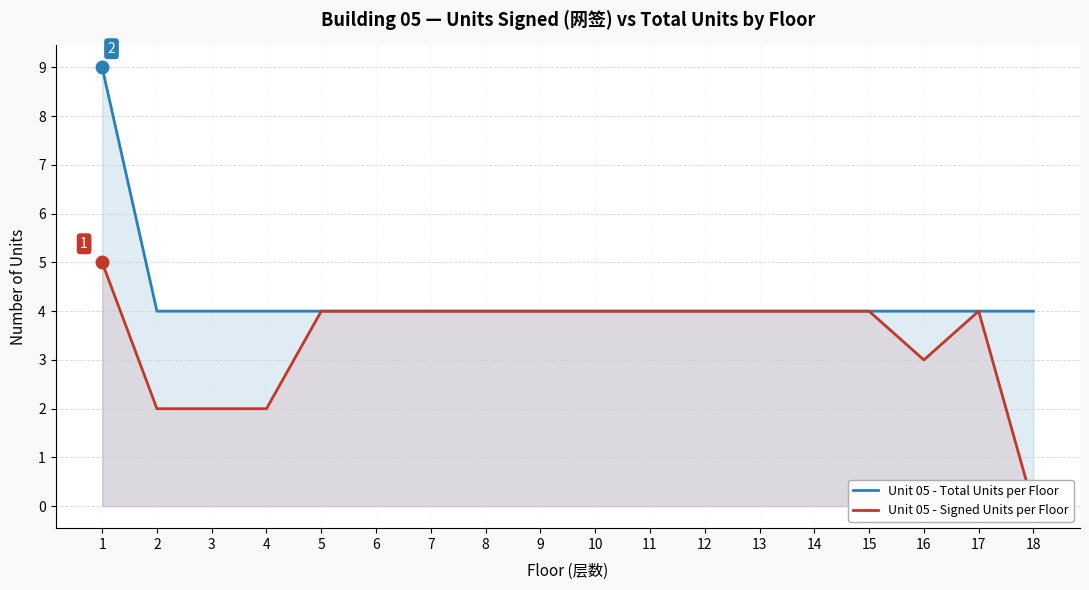

Reading left to right, transcribe all the data shown in this chart.

Unit 05 - Total Units per Floor: 1=9	2=4	3=4	4=4	5=4	6=4	7=4	8=4	9=4	10=4	11=4	12=4	13=4	14=4	15=4	16=4	17=4	18=4
Unit 05 - Signed Units per Floor: 1=5	2=2	3=2	4=2	5=4	6=4	7=4	8=4	9=4	10=4	11=4	12=4	13=4	14=4	15=4	16=3	17=4	18=0